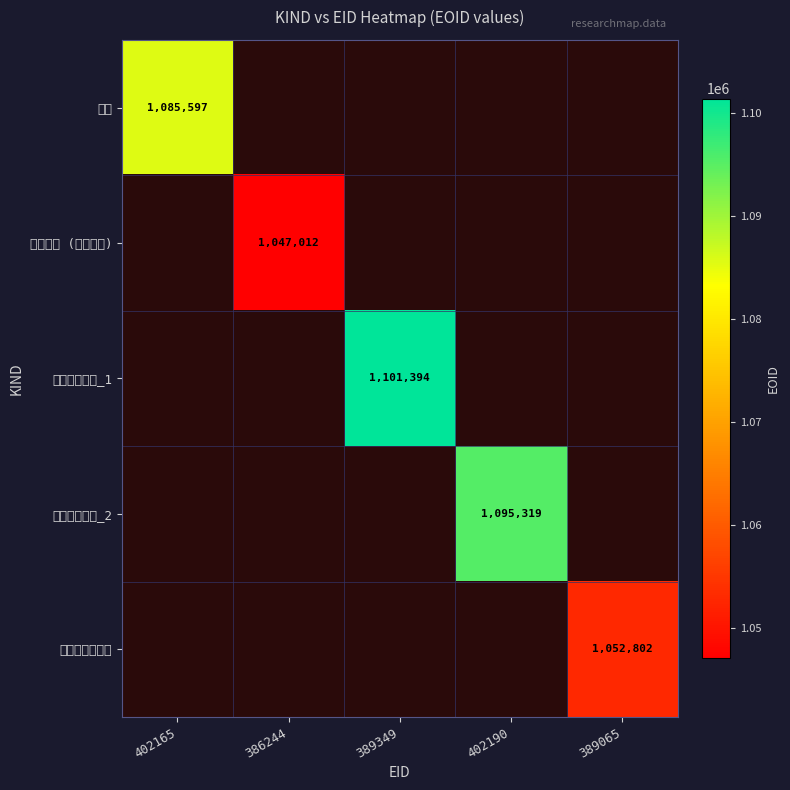

Which label corresponds to the largest value in the chart?

389349